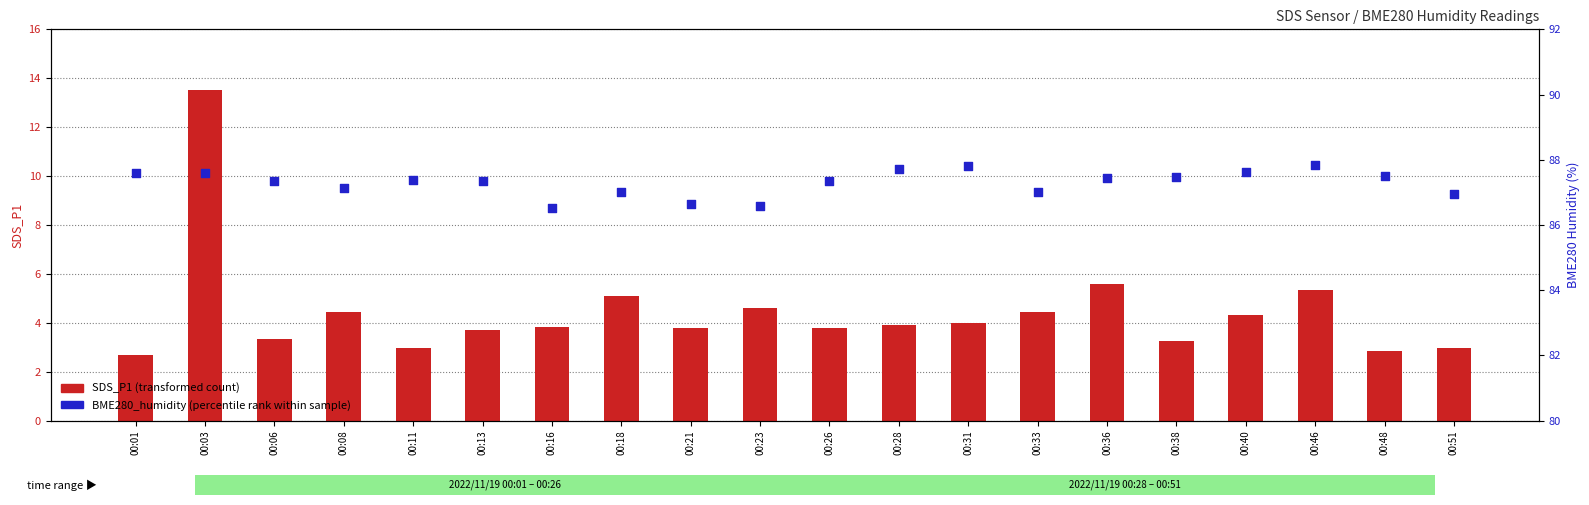

Which series contains the lowest Y value?

SDS_P1 (transformed count)